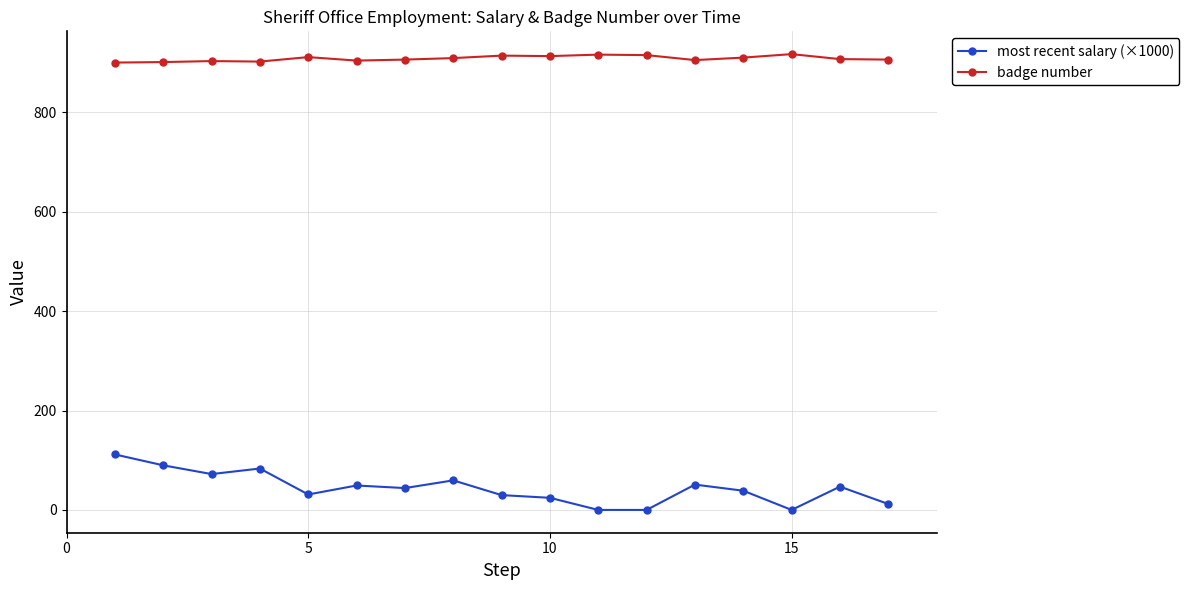

What is the value of the badge number point at the 14th from the left?

910.0